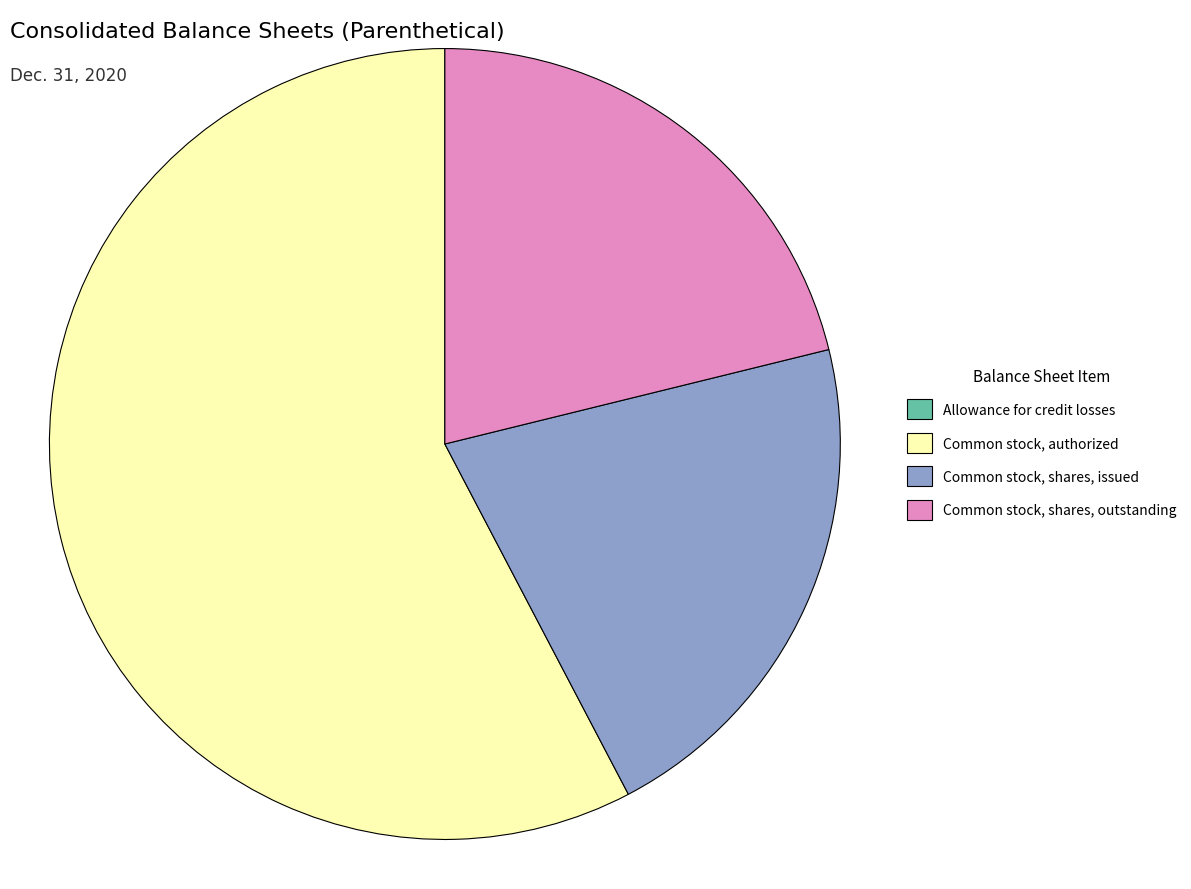

Which slice is the largest?

Common stock, authorized